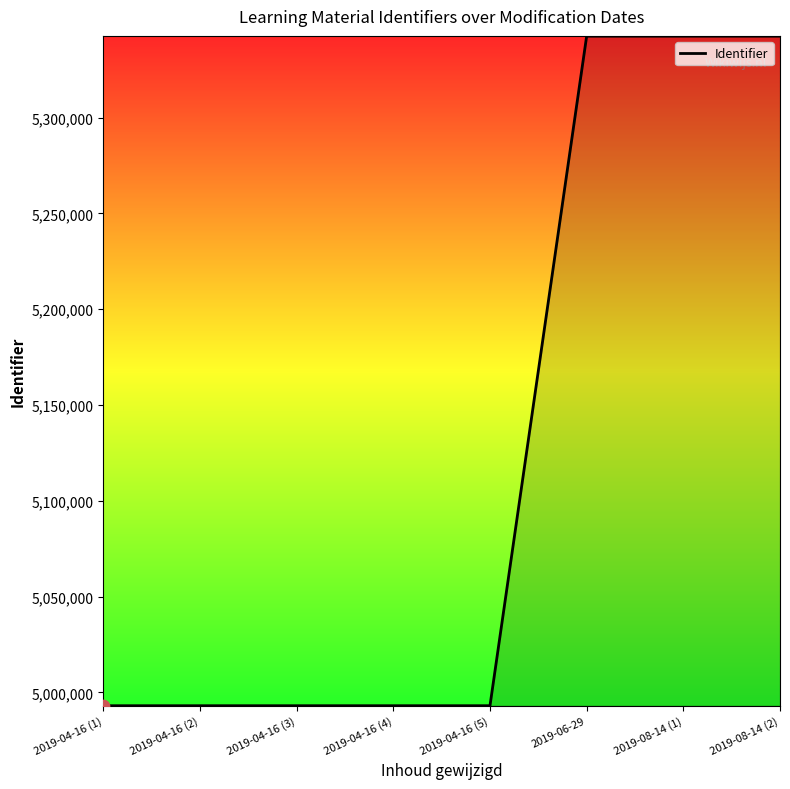

What is the change in value from 2019-04-16 (2) to 2019-06-29?

+349447